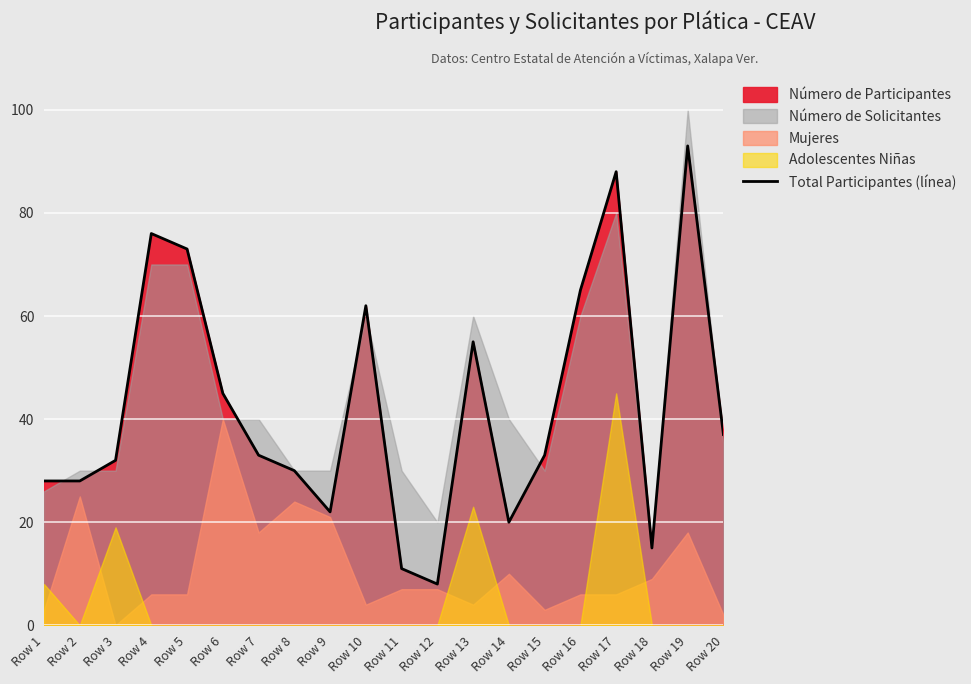

What is the difference between the values at Row 6 and Row 8?

15